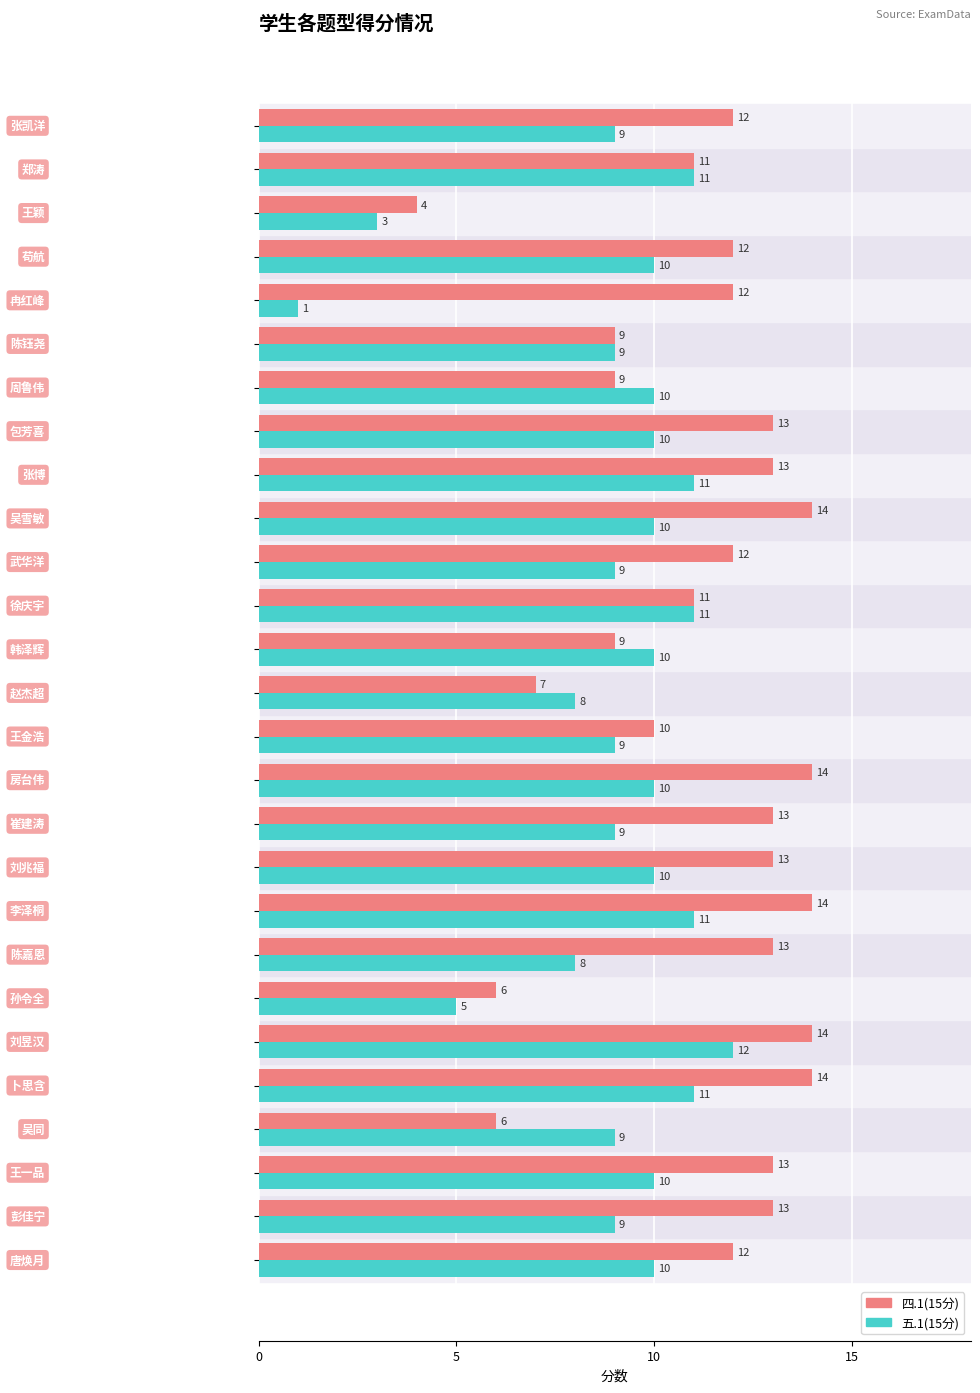

At how many categories does at least one series exceed 7?

25